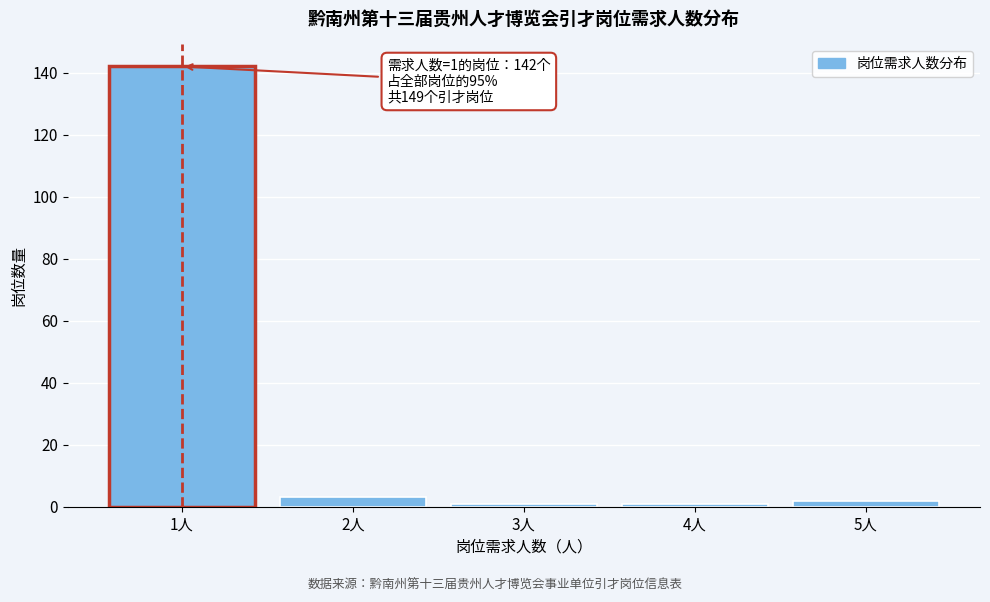

Reading left to right, transcribe all the data shown in this chart.

142	3	1	1	2